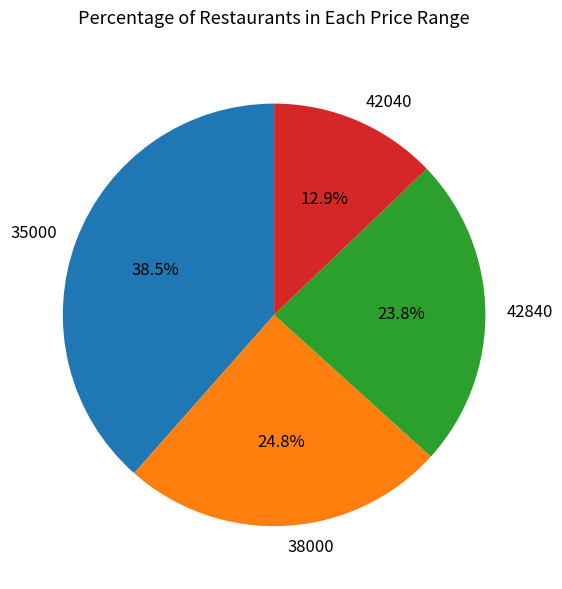

Rank the categories by value from lowest to highest.

42040, 42840, 38000, 35000